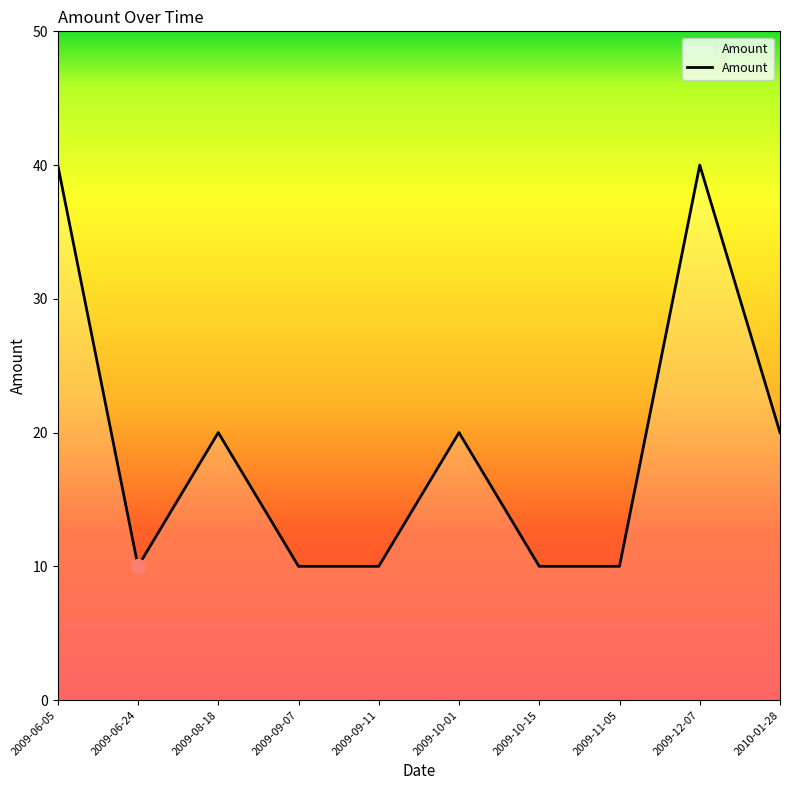

What position from the left is 2009-10-01?

6